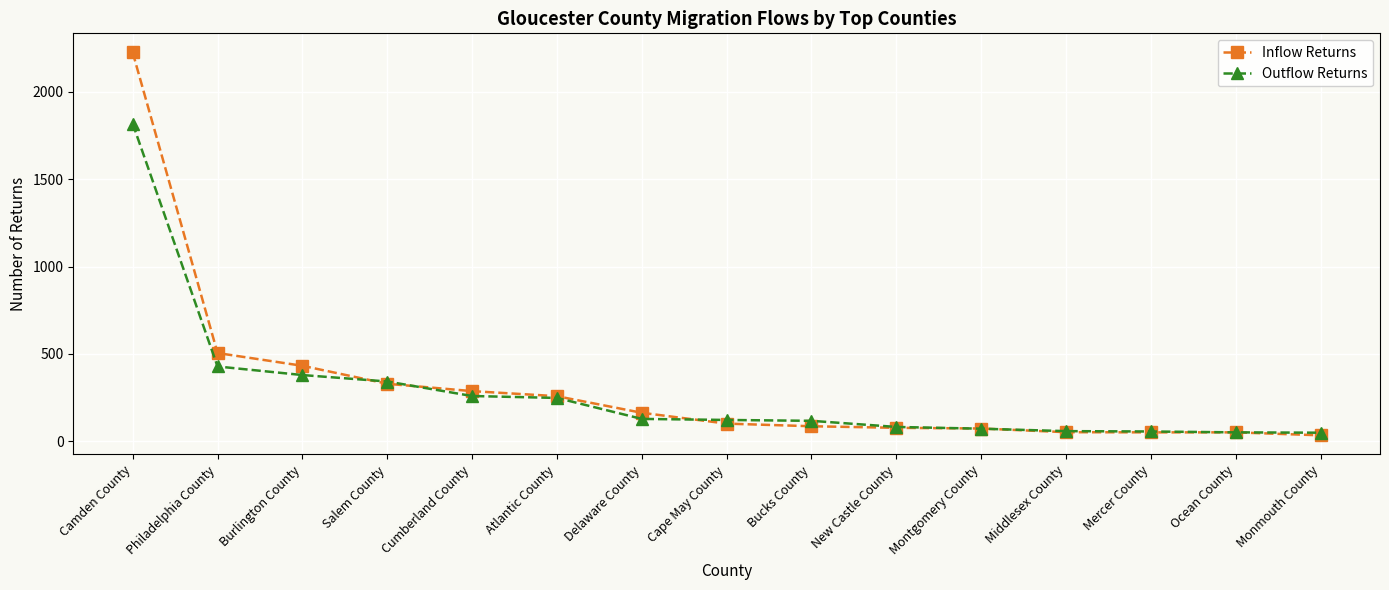

True or false: Outflow Returns has a value of 231 at Philadelphia County.

False